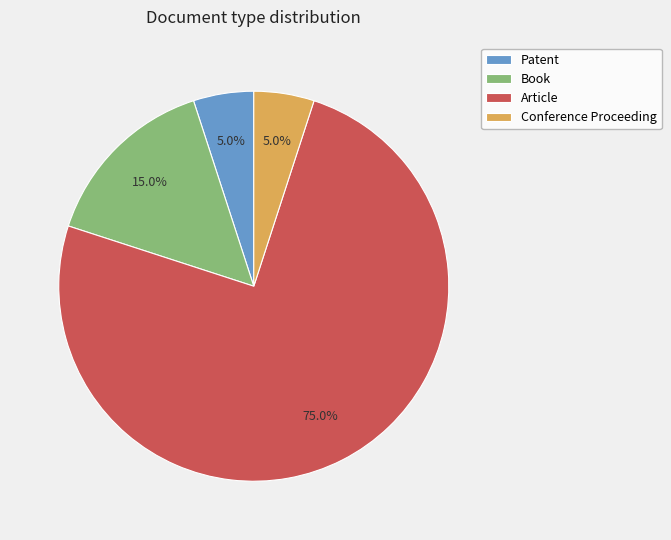

What is the largest slice in the pie chart?

Article